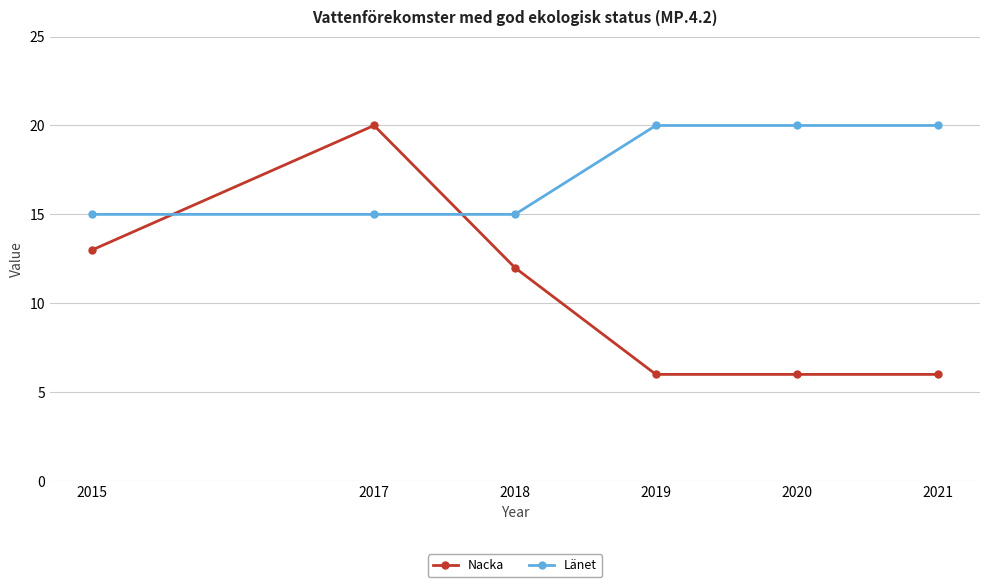

Count the Länet values in the range 15 to 20.

6